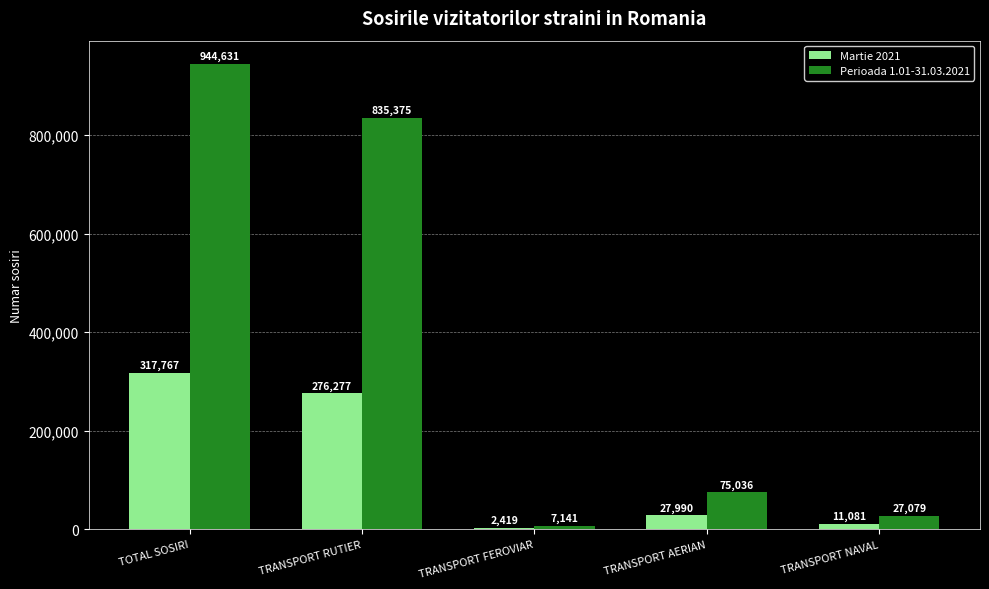

What is the sum of all Martie 2021 values?

635534